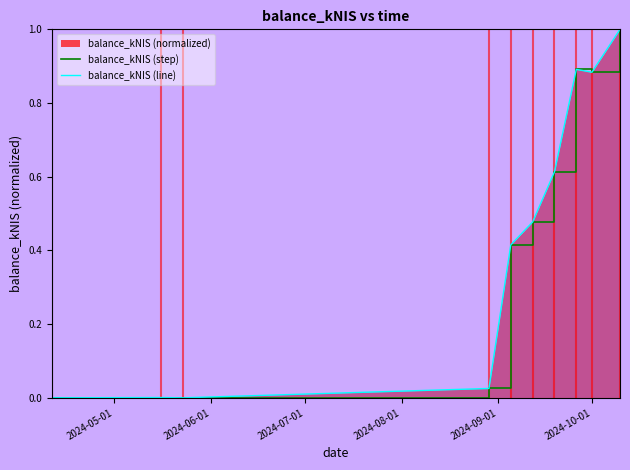

Where is the first local minimum for balance_kNIS (step)?

2024-07-01